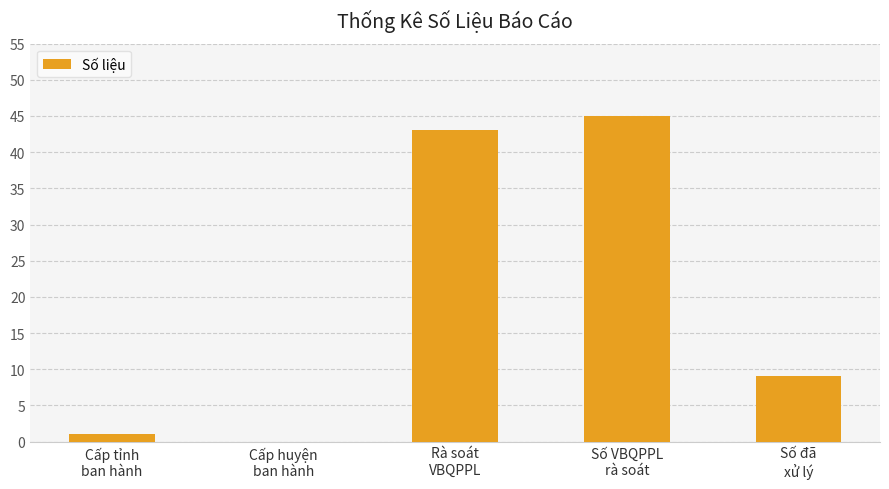

What is the sum of all values?

98